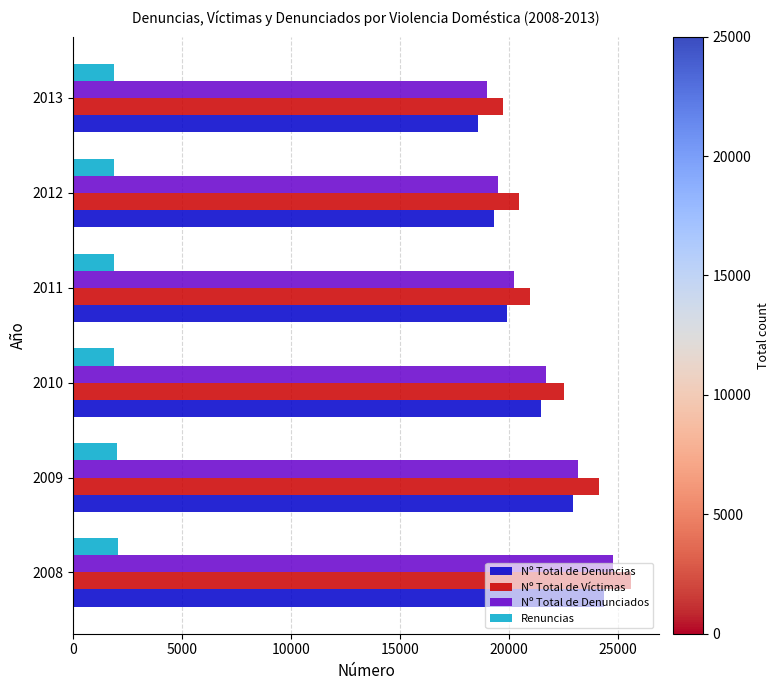

What is the average value of the Nº Total de Víctimas series?

22232